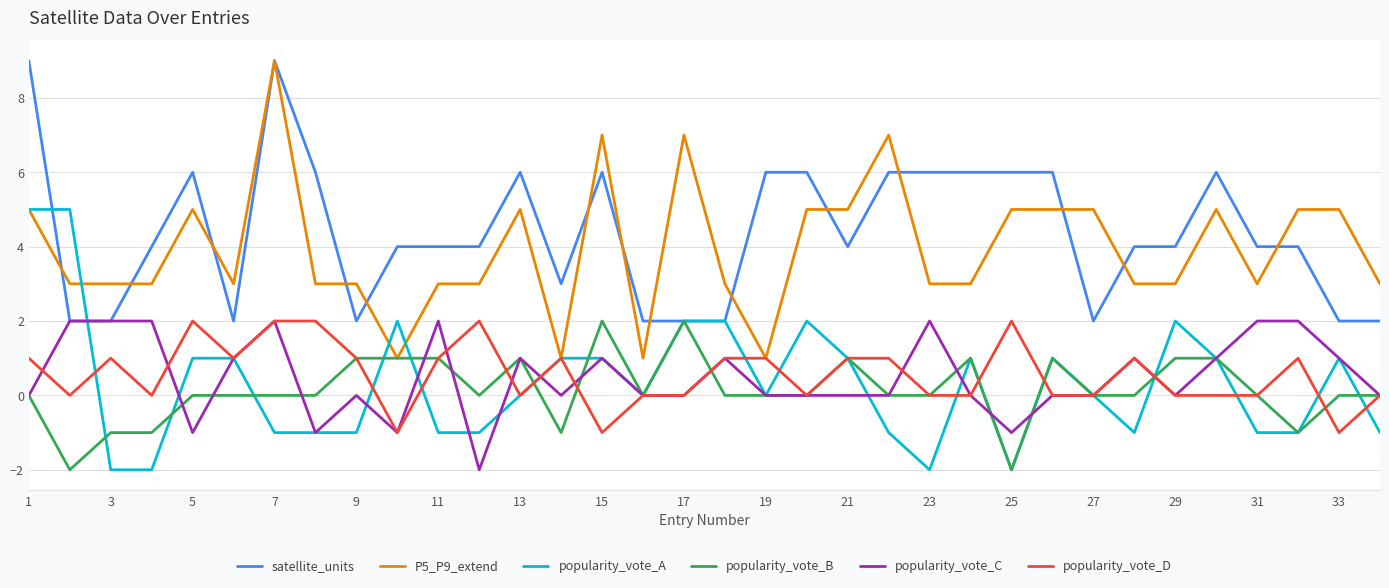

Which series has the largest total across all categories?

satellite_units